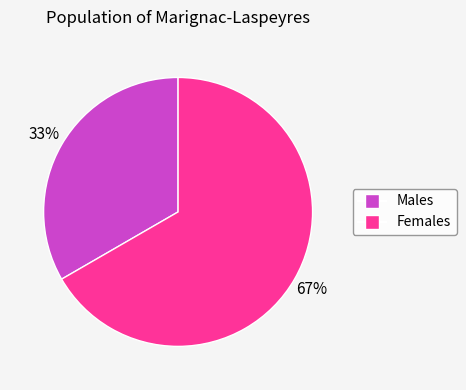

To the nearest percent, what is the average slice percentage?

50%